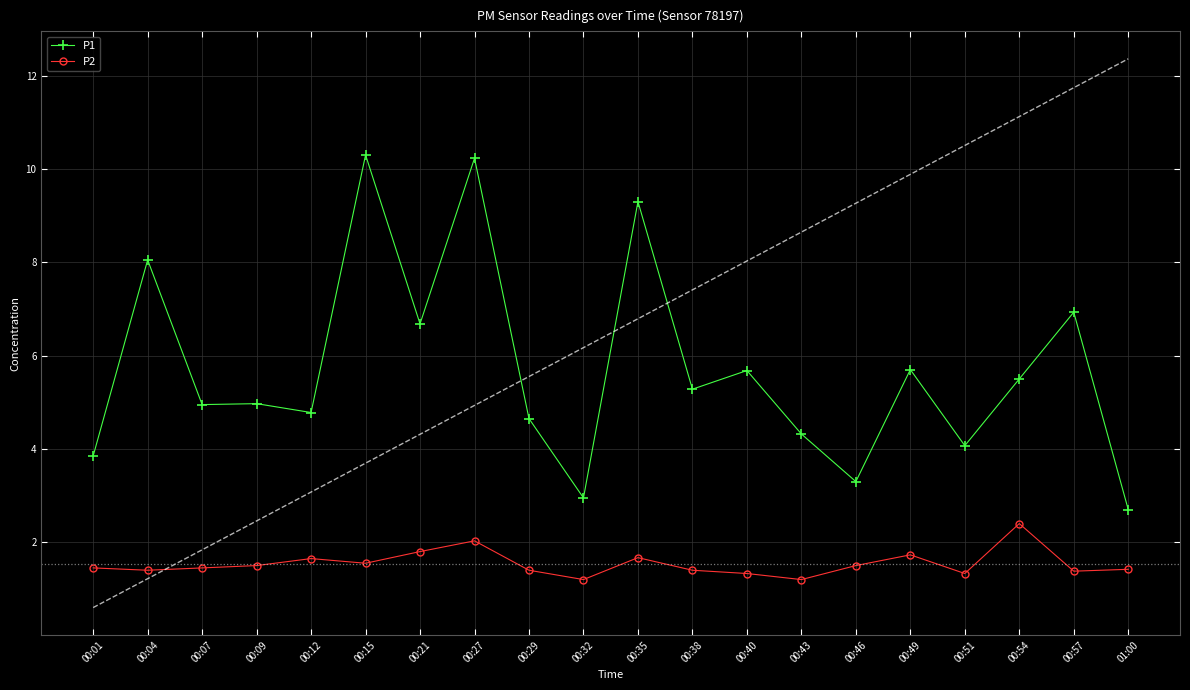

Between 00:09 and 00:40, which series saw the biggest shift?

P1